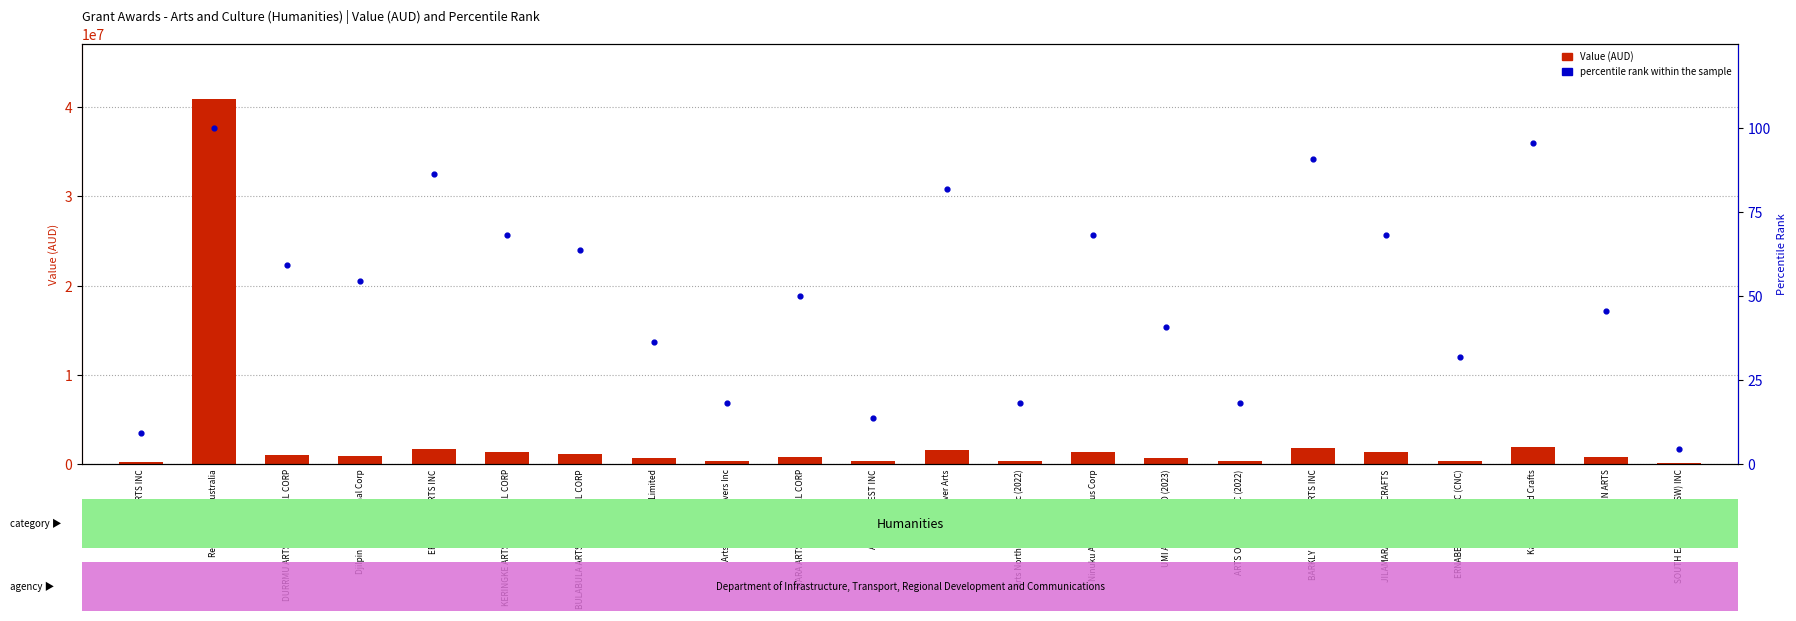

At how many categories does at least one series exceed 40627906?

1